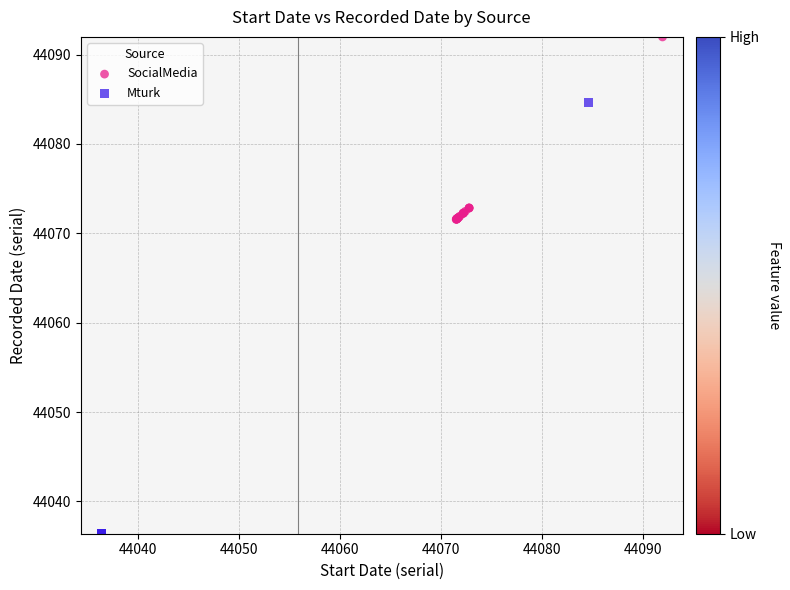

Which series reaches the maximum Y coordinate?

SocialMedia